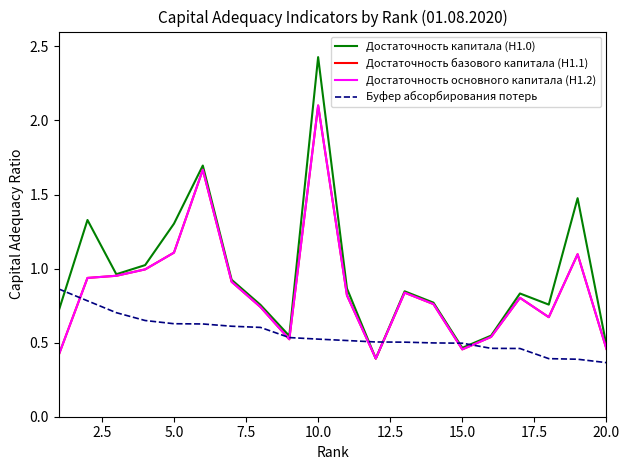

Is this an area chart (filled region under the line)?

No